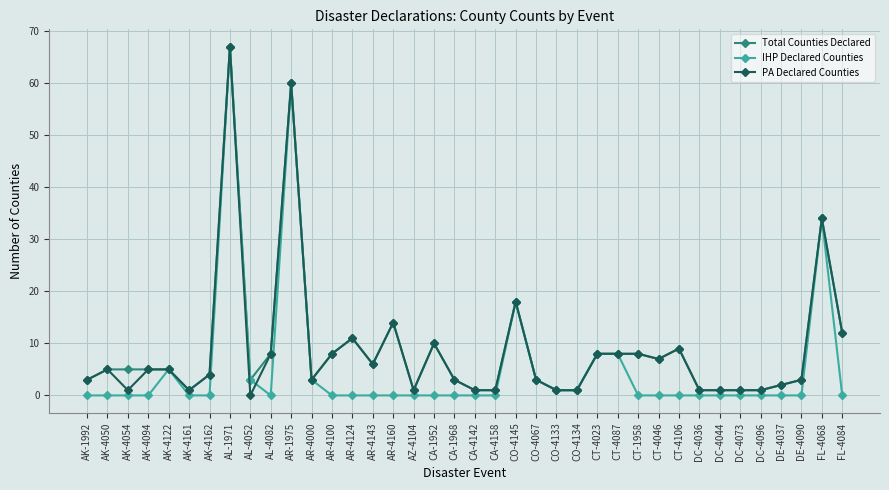

What is the spread (max minus min) of values at FL-4084?

12